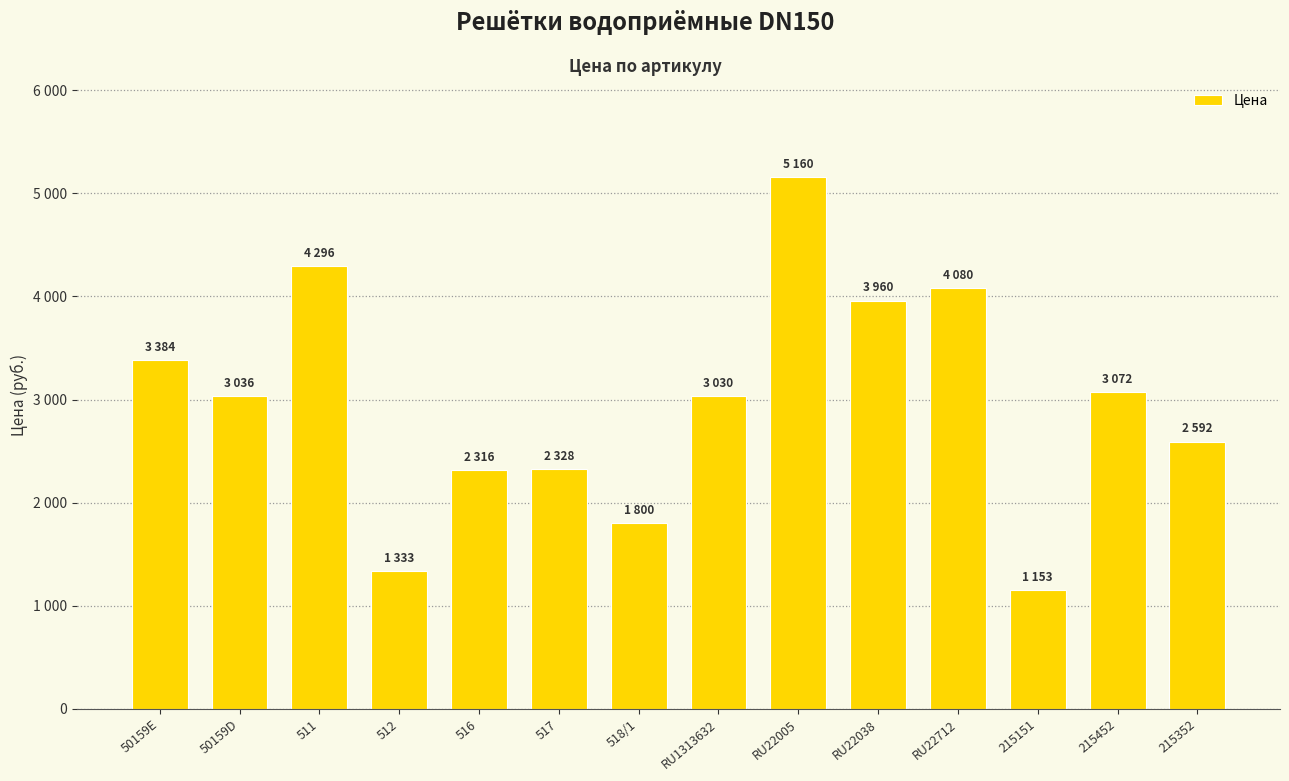

What is the label of the 7th bar from the left?

518/1